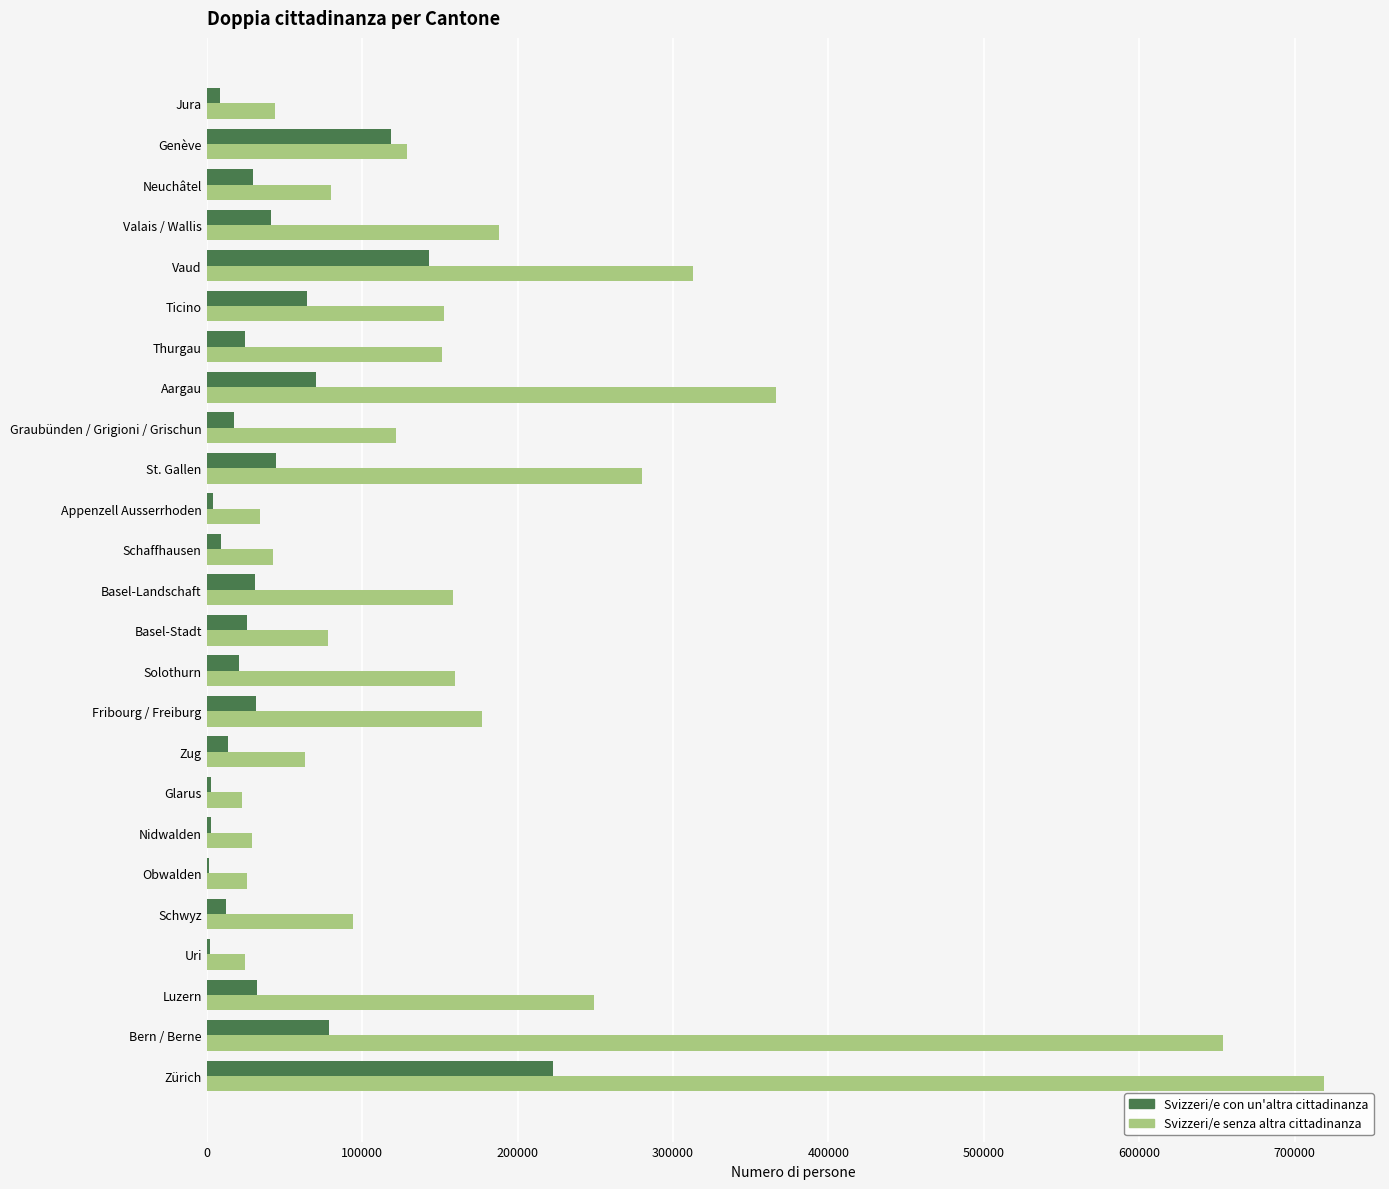

What is the sum of all Svizzeri/e con un'altra cittadinanza values?

1055792.3